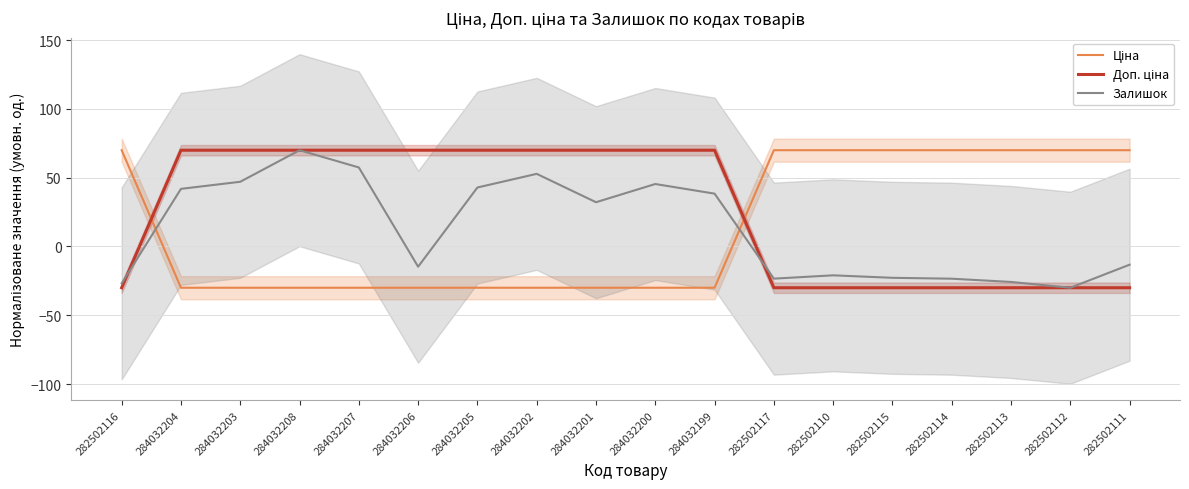

Is it true that Залишок equals 41.9 at 284032204?

True